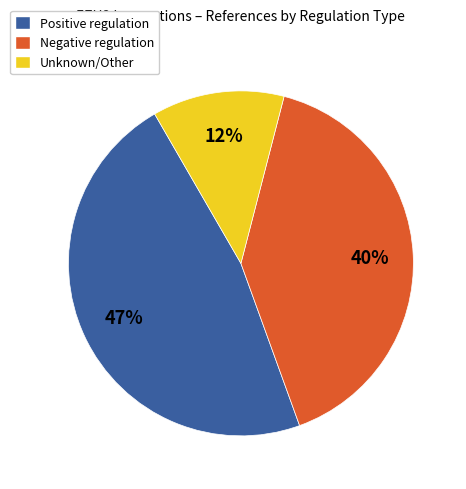

To the nearest percent, what is the difference between the largest and smallest slice percentages?

35%